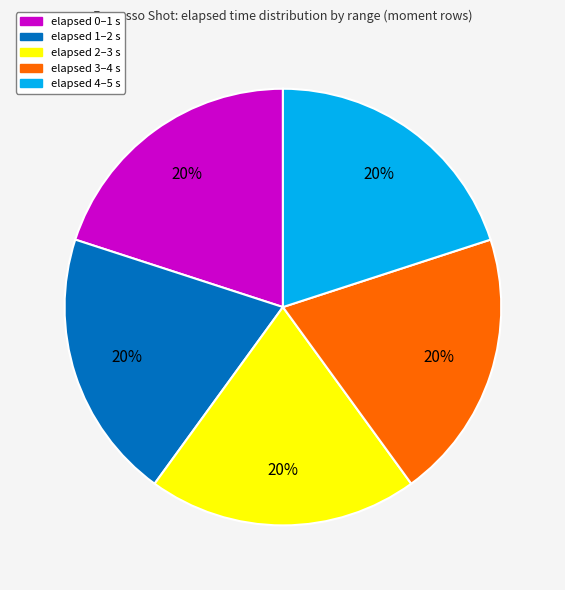

To the nearest percent, what is the average slice percentage?

20%